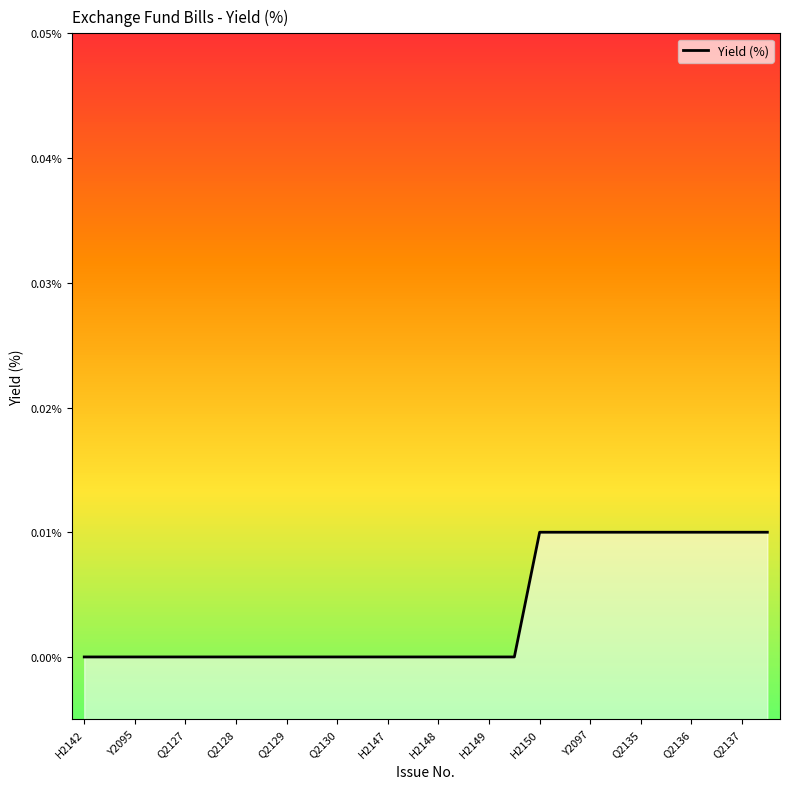

Which has a higher value, H2142 or Q2129?

H2142